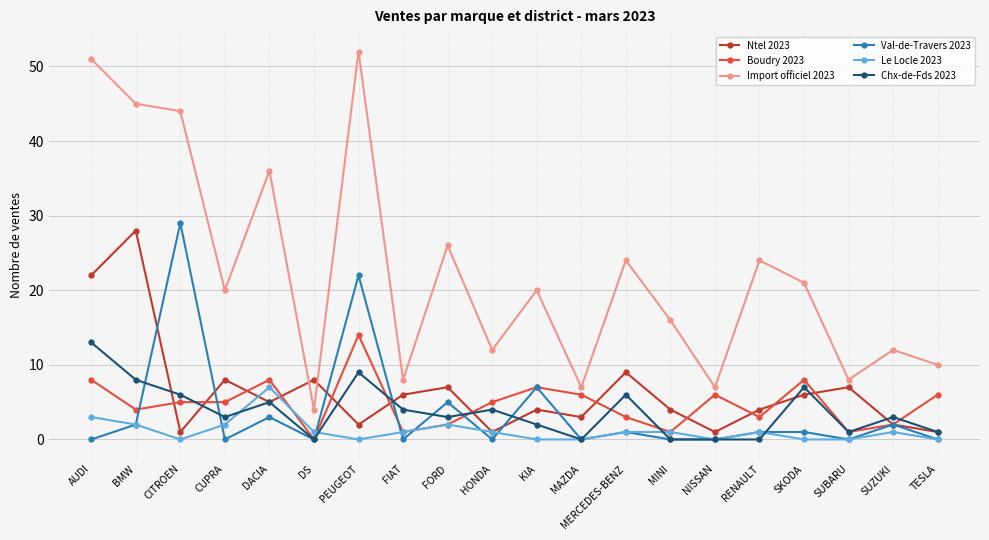

What value does the Val-de-Travers 2023 series have at PEUGEOT?

22